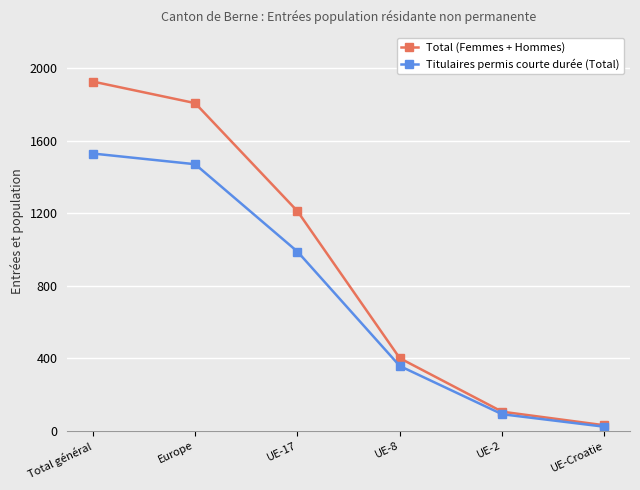

List the labels in order of Titulaires permis courte durée (Total) value, smallest first.

UE-Croatie, UE-2, UE-8, UE-17, Europe, Total général